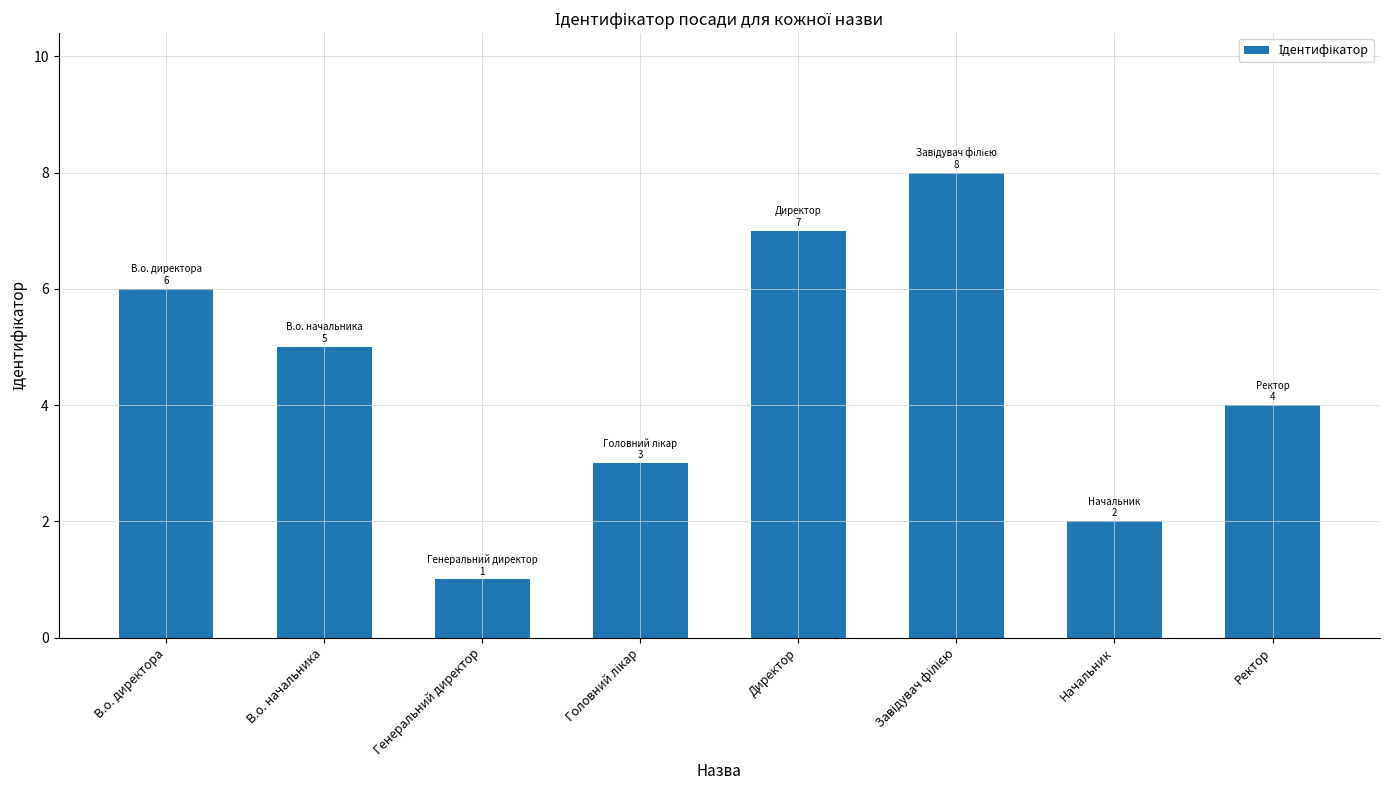

Reading left to right, list all the values displayed in this chart.

6	5	1	3	7	8	2	4